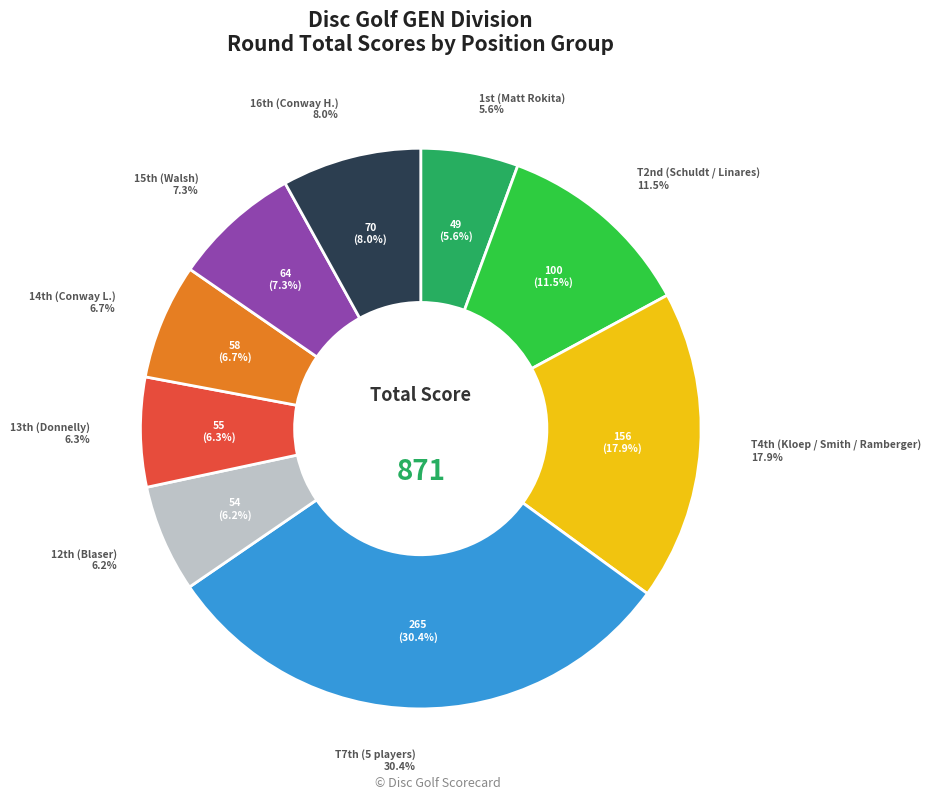

Does any single category account for the majority?

No